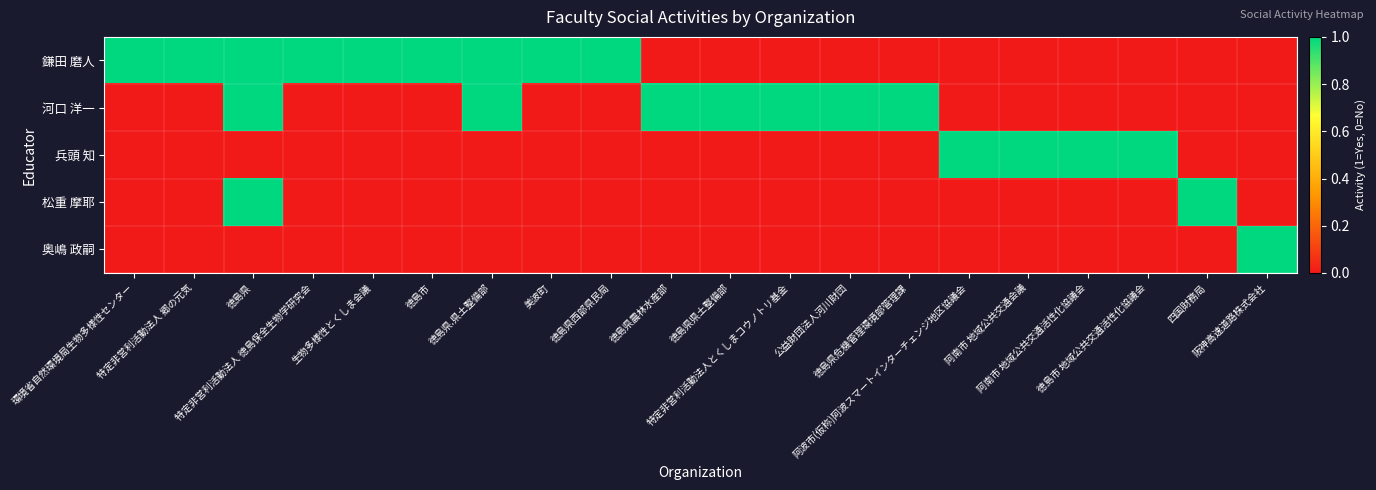

How many series are shown in this chart?

5